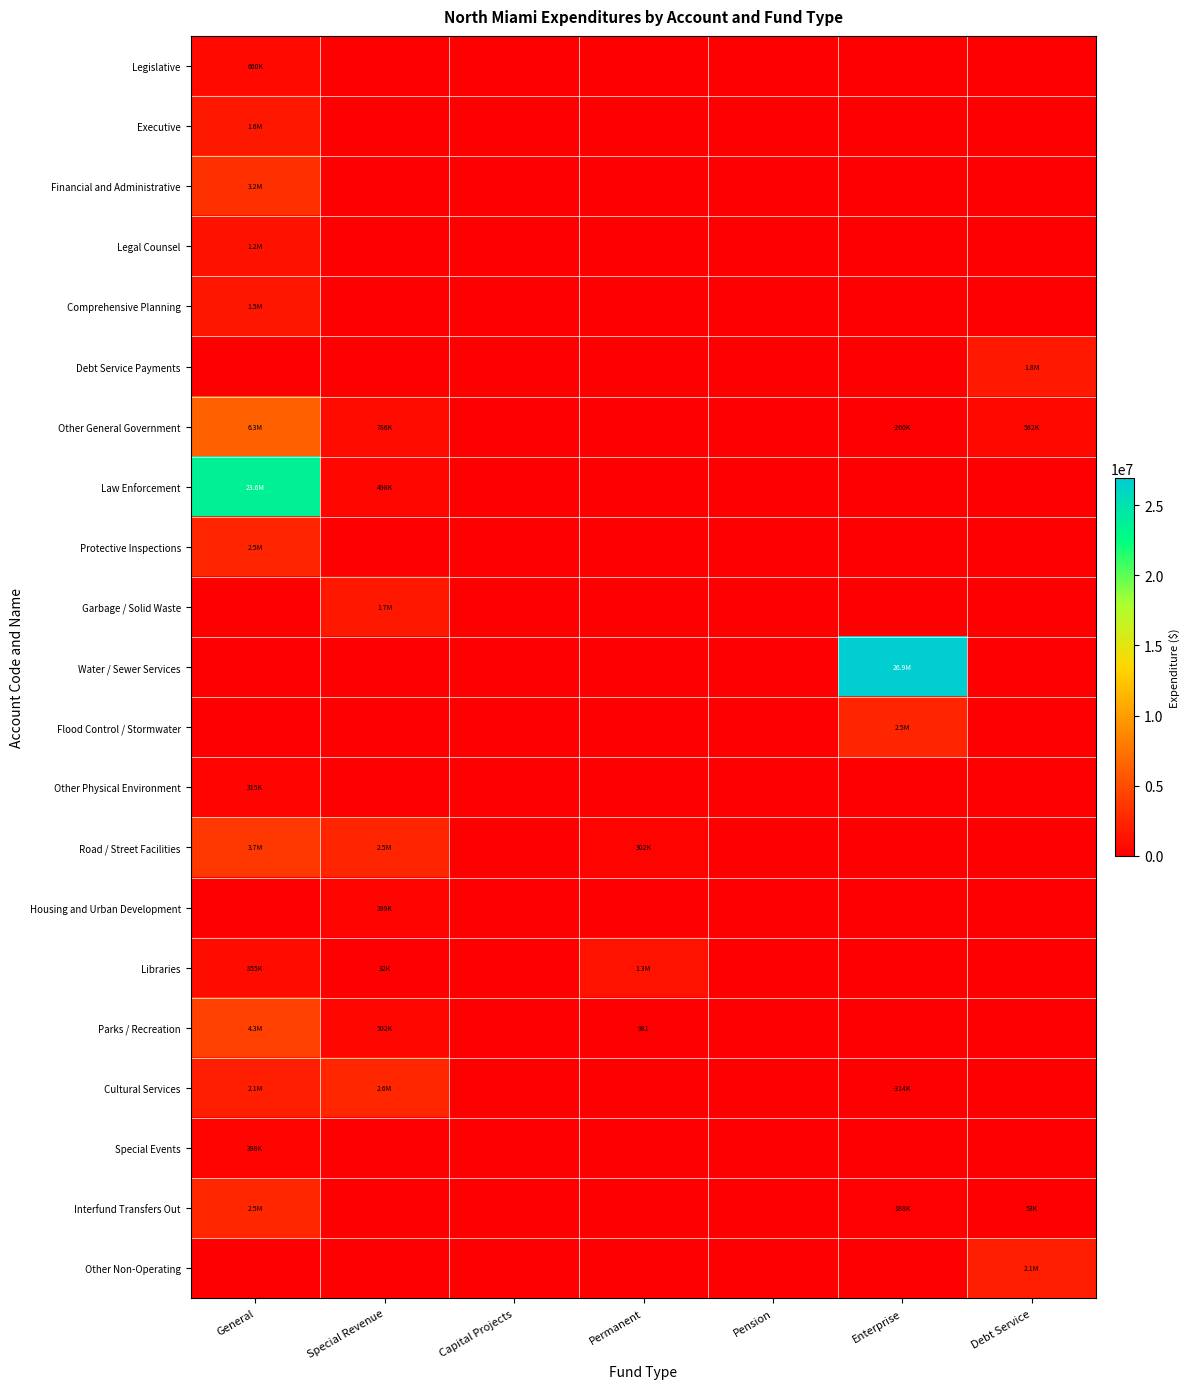

Which category has the lowest value across all series?

Special Revenue